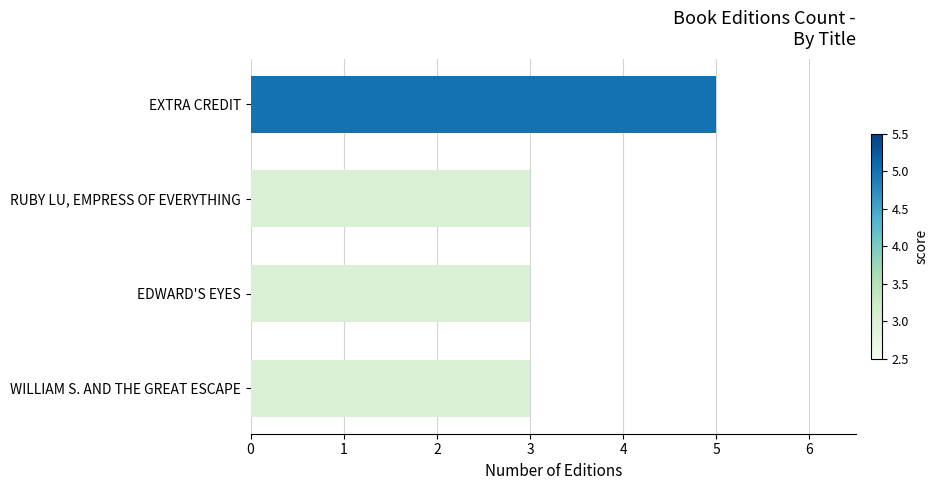

Is it true that the value at EDWARD'S EYES is 1?

False